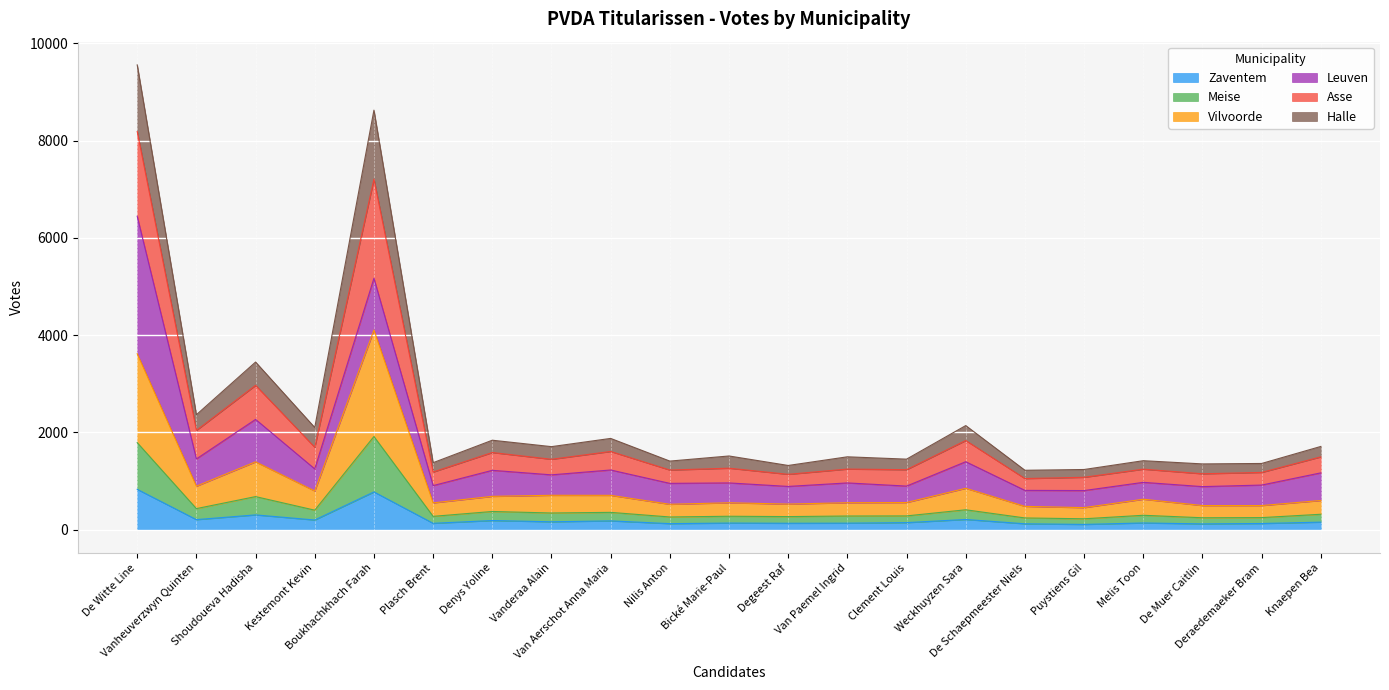

Does the chart display data point markers on the line(s)?

No